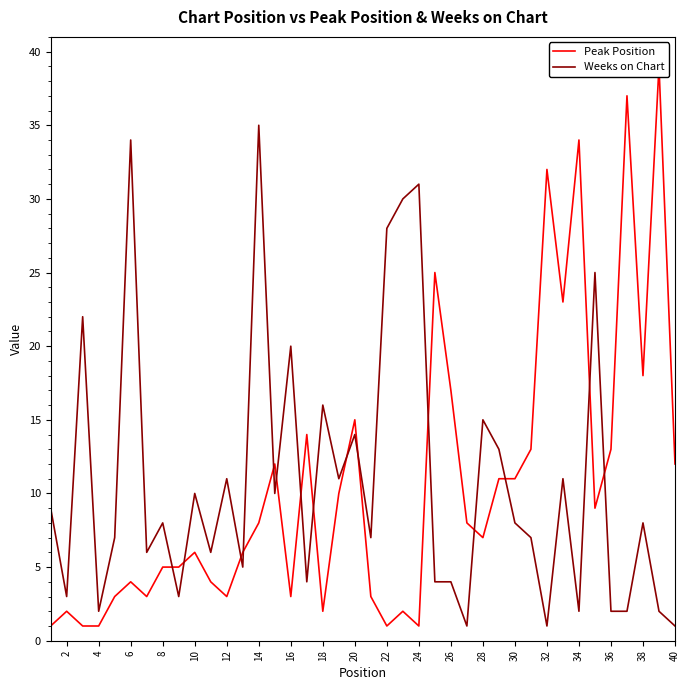

What is the lowest value of the Peak Position series?

1